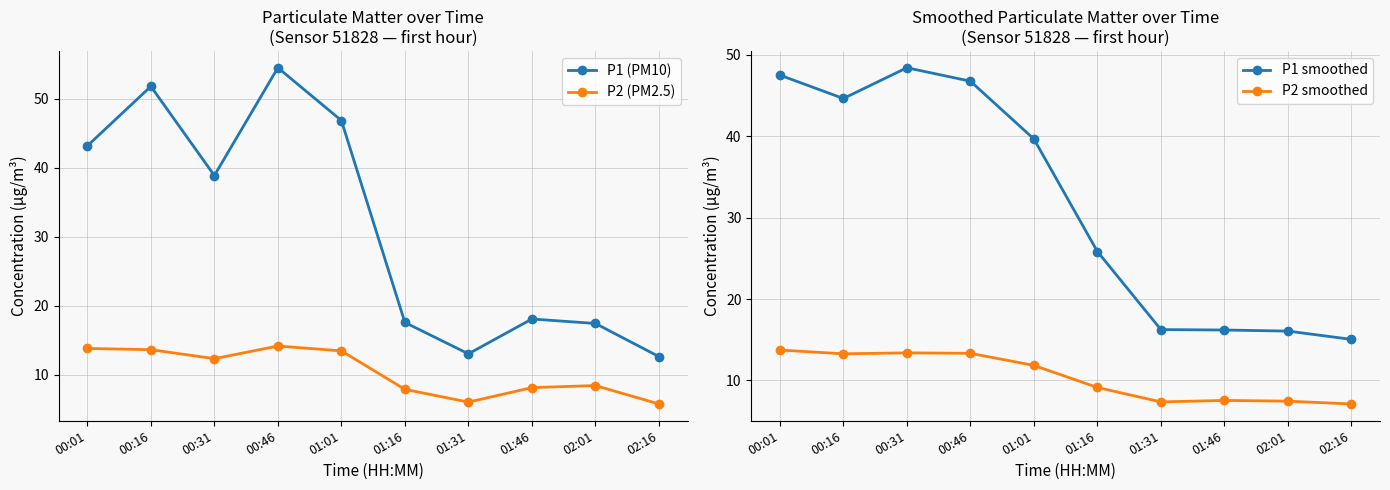

Reading right to left, extract all data points from this chart.

P1 (PM10): 02:16=12.7	02:01=17.4	01:46=18.1	01:31=13.1	01:16=17.6	01:01=46.9	00:46=54.5	00:31=38.9	00:16=51.8	00:01=43.2
P2 (PM2.5): 02:16=5.8	02:01=8.4	01:46=8.2	01:31=6.0	01:16=7.9	01:01=13.5	00:46=14.2	00:31=12.3	00:16=13.7	00:01=13.8
P1 smoothed: 02:16=15.1	02:01=16.1	01:46=16.2	01:31=16.2	01:16=25.8	01:01=39.7	00:46=46.8	00:31=48.4	00:16=44.6	00:01=47.5
P2 smoothed: 02:16=7.1	02:01=7.5	01:46=7.5	01:31=7.4	01:16=9.1	01:01=11.9	00:46=13.3	00:31=13.4	00:16=13.3	00:01=13.7